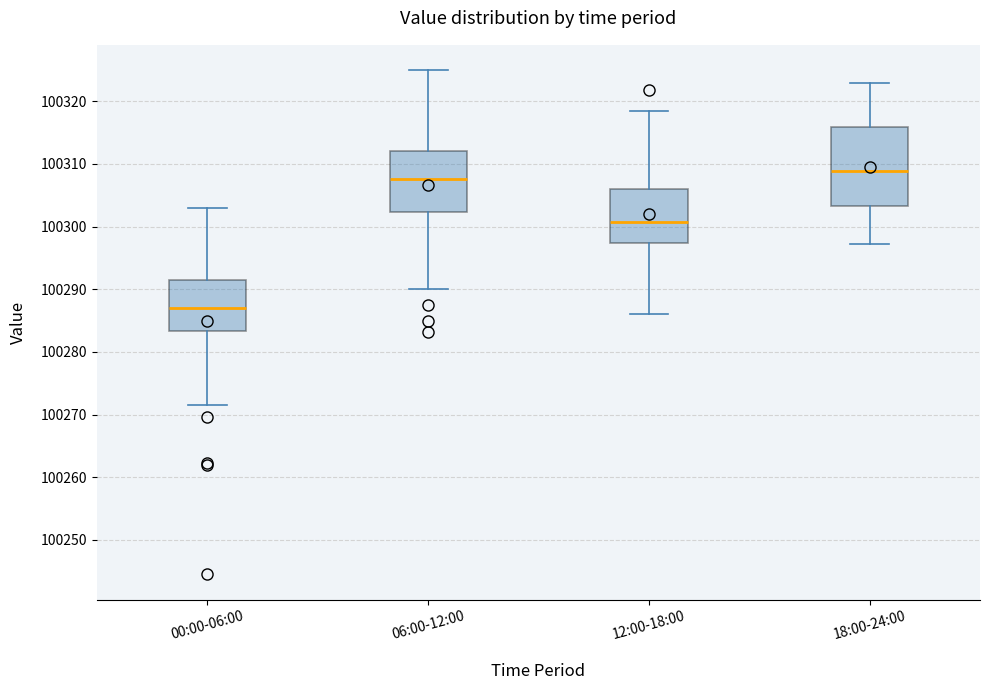

Which box has the lowest median line?

00:00-06:00